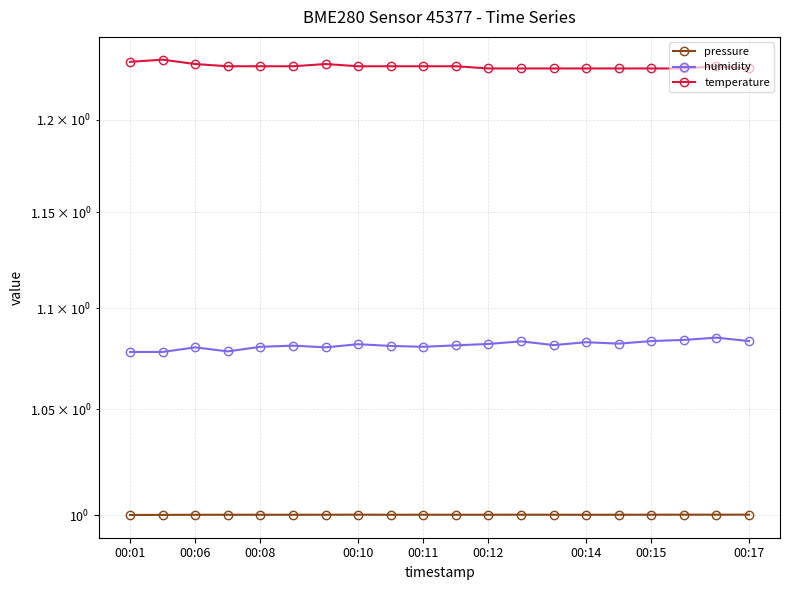

Between 00:10 and 10, which is larger?

10